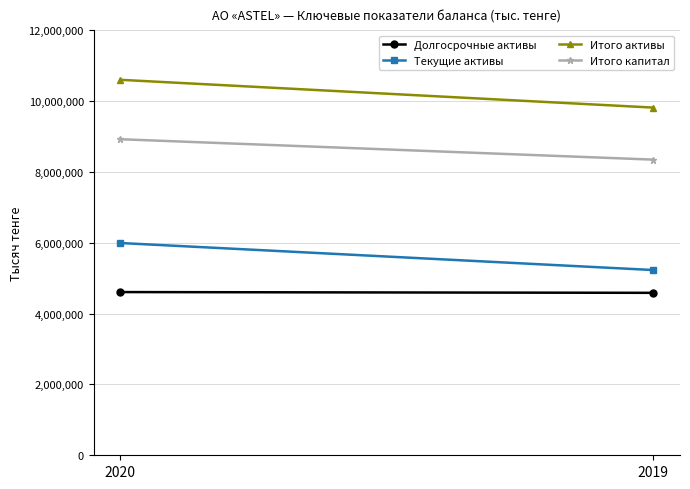

The Текущие активы series shows 5229850 at 2019. True or false?

True